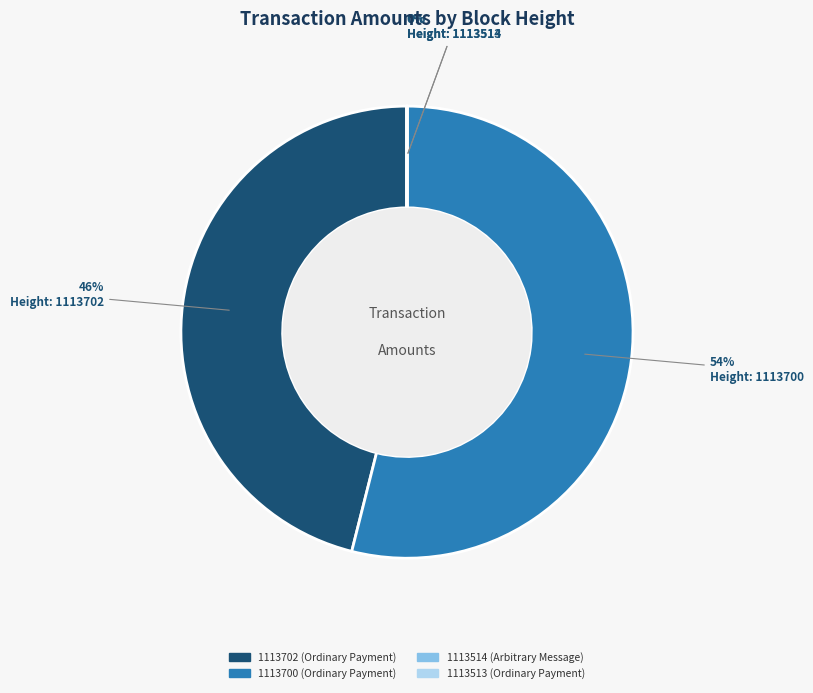

Is there a majority slice in this chart?

Yes